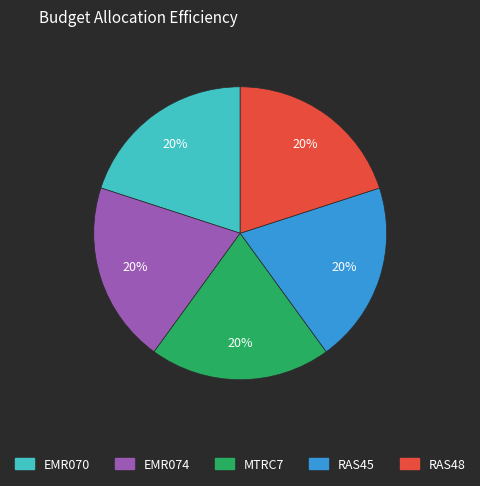

Does RAS48 account for over 50% of the chart?

No